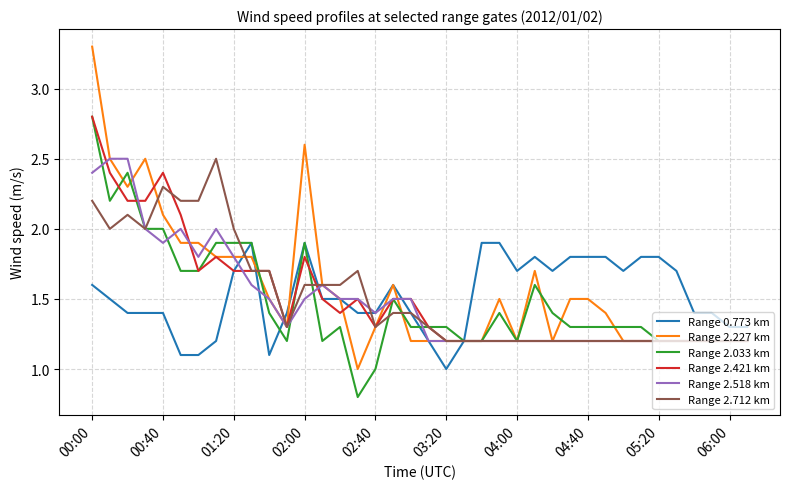

What is the lowest value of the Range 2.033 km series?

0.8